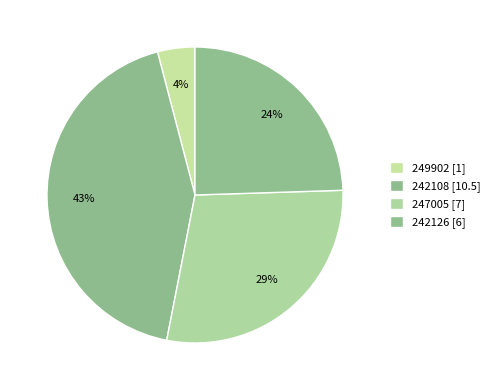

True or false: 242126 accounts for 30% of the total.

False